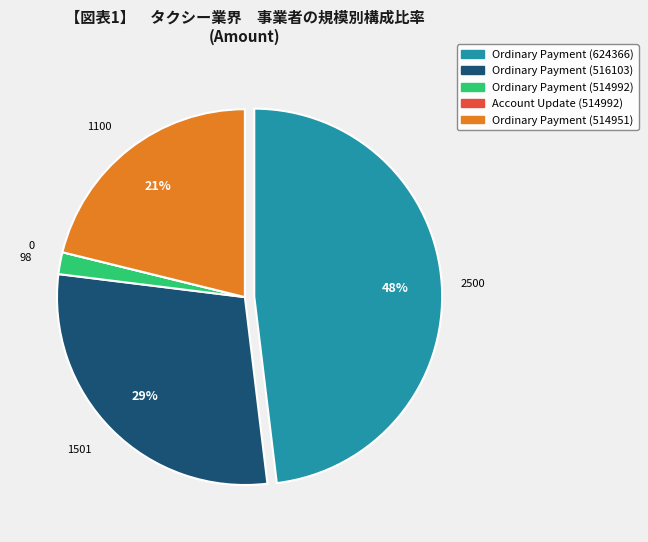

To the nearest percent, what is the average slice percentage?

20%